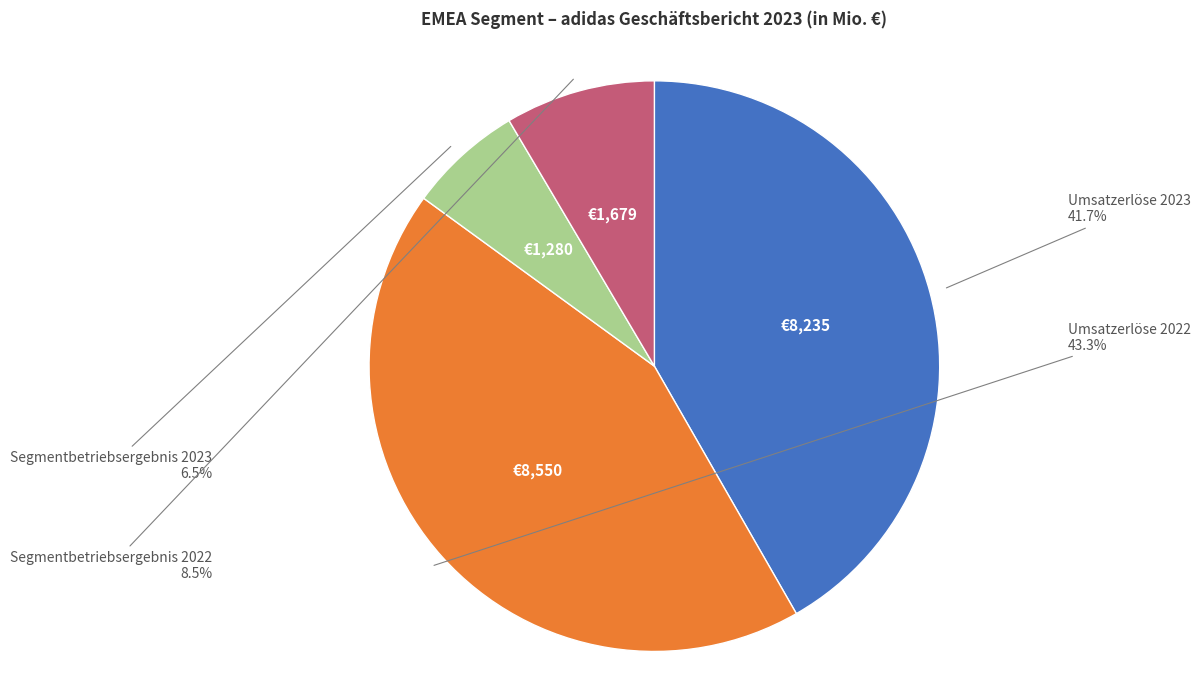

Is there any slice that represents more than half of the pie?

No